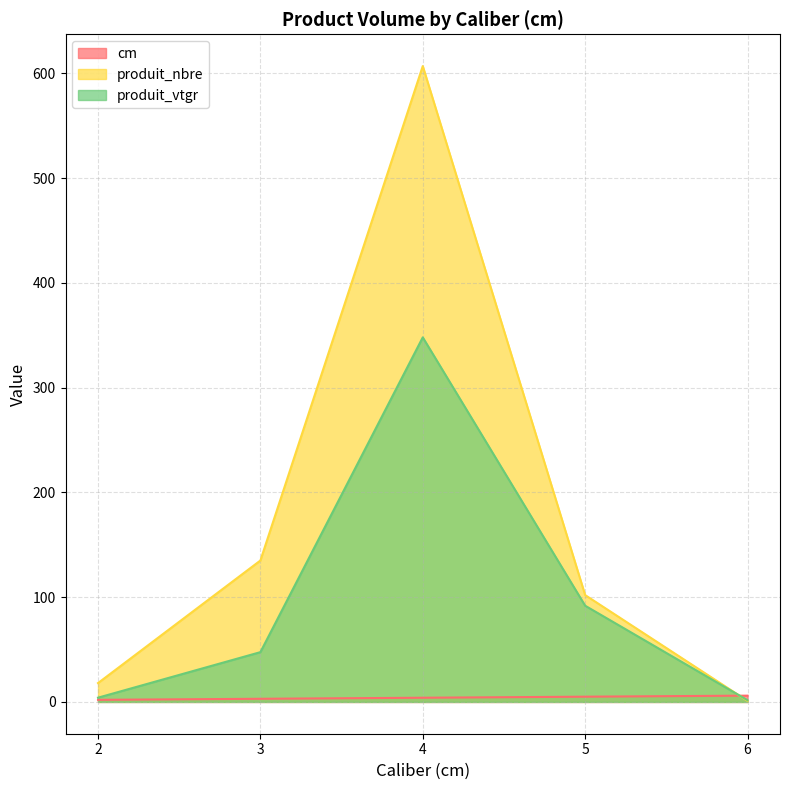

How many values in the cm series exceed 4?

2